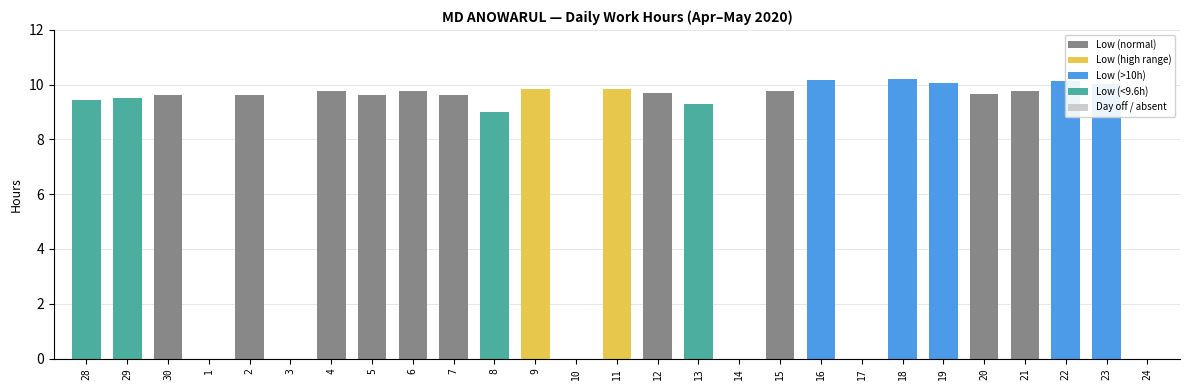

Between 5 and 29, which is larger?

5